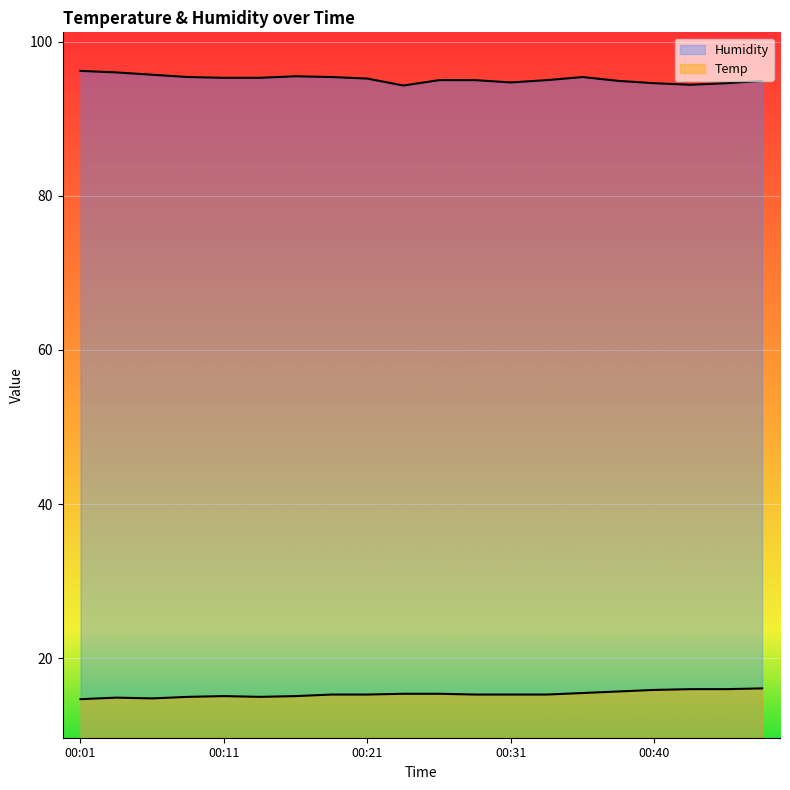

Which series has the largest total across all categories?

Humidity